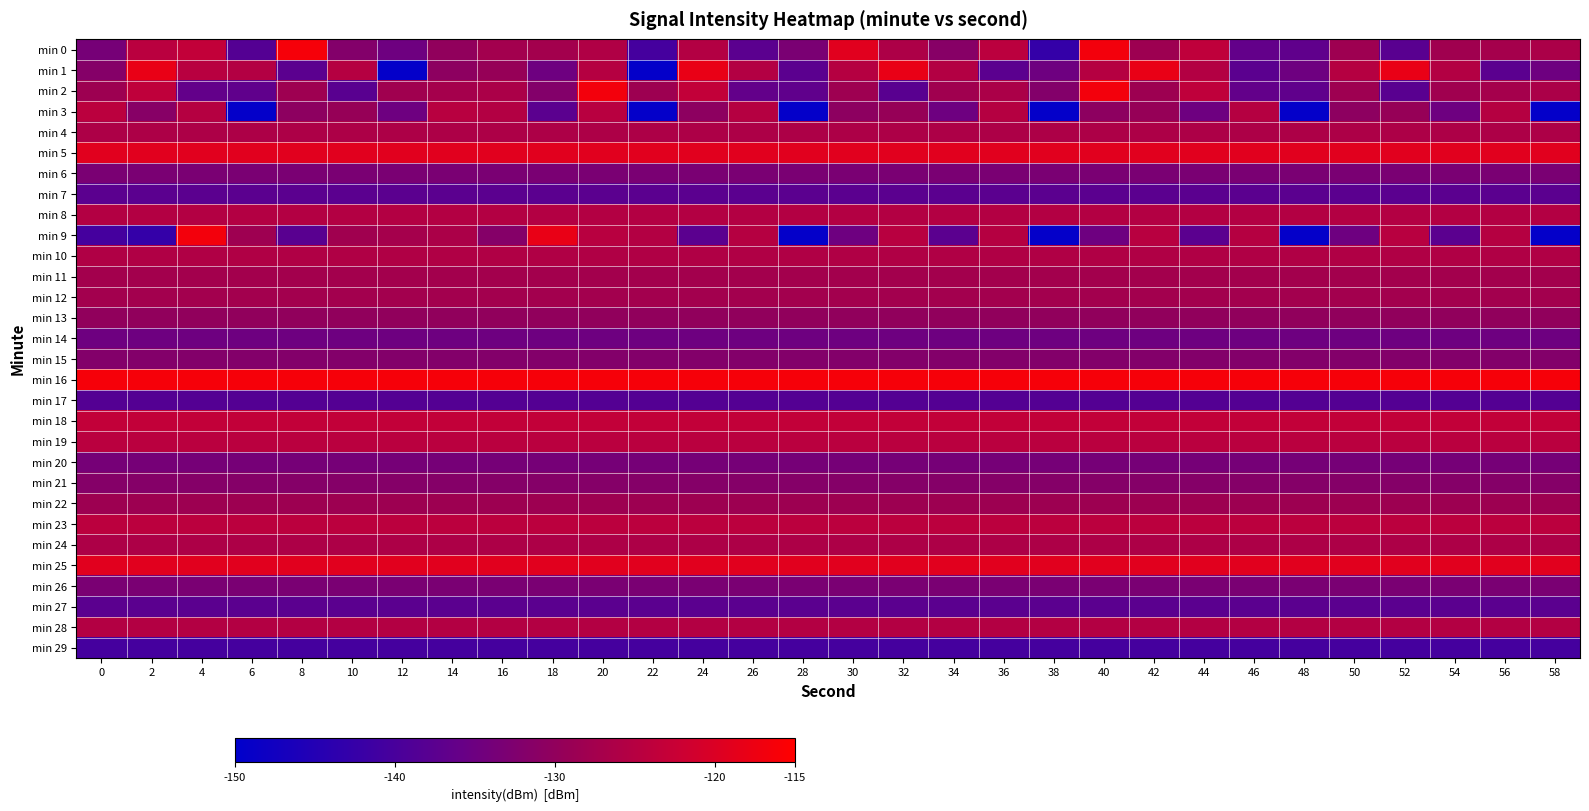

Reading left to right, list all the values displayed in this chart.

min 0: 0=-133.7	2=-124.5	4=-123.4	6=-138.5	8=-116.3	10=-131.9	12=-134.8	14=-129.9	16=-127.6	18=-127.5	20=-125.9	22=-140.5	24=-125.3	26=-137.5	28=-133.2	30=-119.1	32=-126.2	34=-131.3	36=-124.3	38=-142.6	40=-116.7	42=-128.4	44=-123.8	46=-136.4	48=-136.7	50=-128.2	52=-137.6	54=-127.9	56=-127.3	58=-126.4
min 1: 0=-131.6	2=-118.1	4=-124.8	6=-125.3	8=-137.5	10=-125.0	12=-149.4	14=-130.5	16=-129.3	18=-134.9	20=-125.0	22=-149.4	24=-118.1	26=-125.3	28=-137.5	30=-125.0	32=-118.1	34=-125.3	36=-137.5	38=-134.9	40=-125.0	42=-118.1	44=-125.3	46=-137.5	48=-134.9	50=-125.0	52=-118.1	54=-125.3	56=-137.5	58=-134.9
min 2: 0=-128.4	2=-123.8	4=-136.4	6=-136.7	8=-128.2	10=-137.6	12=-127.9	14=-127.3	16=-126.4	18=-131.9	20=-116.7	22=-128.4	24=-123.4	26=-136.4	28=-136.7	30=-128.2	32=-137.6	34=-127.9	36=-126.4	38=-131.9	40=-116.7	42=-128.4	44=-123.8	46=-136.4	48=-136.7	50=-128.2	52=-137.6	54=-127.9	56=-127.3	58=-126.4
min 3: 0=-124.3	2=-131.3	4=-125.0	6=-149.4	8=-130.5	10=-129.3	12=-134.9	14=-124.8	16=-125.3	18=-137.5	20=-124.8	22=-149.4	24=-130.5	26=-125.0	28=-149.4	30=-130.5	32=-129.3	34=-134.9	36=-125.0	38=-149.4	40=-130.5	42=-129.3	44=-134.9	46=-125.0	48=-149.4	50=-130.5	52=-129.3	54=-134.9	56=-125.0	58=-149.4
min 4: 0=-126.2	2=-126.2	4=-126.2	6=-126.2	8=-126.2	10=-126.2	12=-126.2	14=-126.2	16=-126.2	18=-126.2	20=-126.2	22=-126.2	24=-126.2	26=-126.2	28=-126.2	30=-126.2	32=-126.2	34=-126.2	36=-126.2	38=-126.2	40=-126.2	42=-126.2	44=-126.2	46=-126.2	48=-126.2	50=-126.2	52=-126.2	54=-126.2	56=-126.2	58=-126.2
min 5: 0=-119.1	2=-119.1	4=-119.1	6=-119.1	8=-119.1	10=-119.1	12=-119.1	14=-119.1	16=-119.1	18=-119.1	20=-119.1	22=-119.1	24=-119.1	26=-119.1	28=-119.1	30=-119.1	32=-119.1	34=-119.1	36=-119.1	38=-119.1	40=-119.1	42=-119.1	44=-119.1	46=-119.1	48=-119.1	50=-119.1	52=-119.1	54=-119.1	56=-119.1	58=-119.1
min 6: 0=-133.2	2=-133.2	4=-133.2	6=-133.2	8=-133.2	10=-133.2	12=-133.2	14=-133.2	16=-133.2	18=-133.2	20=-133.2	22=-133.2	24=-133.2	26=-133.2	28=-133.2	30=-133.2	32=-133.2	34=-133.2	36=-133.2	38=-133.2	40=-133.2	42=-133.2	44=-133.2	46=-133.2	48=-133.2	50=-133.2	52=-133.2	54=-133.2	56=-133.2	58=-133.2
min 7: 0=-137.5	2=-137.5	4=-137.5	6=-137.5	8=-137.5	10=-137.5	12=-137.5	14=-137.5	16=-137.5	18=-137.5	20=-137.5	22=-137.5	24=-137.5	26=-137.5	28=-137.5	30=-137.5	32=-137.5	34=-137.5	36=-137.5	38=-137.5	40=-137.5	42=-137.5	44=-137.5	46=-137.5	48=-137.5	50=-137.5	52=-137.5	54=-137.5	56=-137.5	58=-137.5
min 8: 0=-125.3	2=-125.3	4=-125.3	6=-125.3	8=-125.3	10=-125.3	12=-125.3	14=-125.3	16=-125.3	18=-125.3	20=-125.3	22=-125.3	24=-125.3	26=-125.3	28=-125.3	30=-125.3	32=-125.3	34=-125.3	36=-125.3	38=-125.3	40=-125.3	42=-125.3	44=-125.3	46=-125.3	48=-125.3	50=-125.3	52=-125.3	54=-125.3	56=-125.3	58=-125.3
min 9: 0=-140.5	2=-142.6	4=-116.7	6=-128.2	8=-137.6	10=-127.9	12=-127.3	14=-126.4	16=-131.6	18=-118.1	20=-124.8	22=-125.3	24=-137.5	26=-125.0	28=-149.4	30=-134.9	32=-124.8	34=-137.5	36=-125.0	38=-149.4	40=-134.9	42=-124.8	44=-137.5	46=-125.0	48=-149.4	50=-134.9	52=-124.8	54=-137.5	56=-125.0	58=-149.4
min 10: 0=-125.9	2=-125.9	4=-125.9	6=-125.9	8=-125.9	10=-125.9	12=-125.9	14=-125.9	16=-125.9	18=-125.9	20=-125.9	22=-125.9	24=-125.9	26=-125.9	28=-125.9	30=-125.9	32=-125.9	34=-125.9	36=-125.9	38=-125.9	40=-125.9	42=-125.9	44=-125.9	46=-125.9	48=-125.9	50=-125.9	52=-125.9	54=-125.9	56=-125.9	58=-125.9
min 11: 0=-127.5	2=-127.5	4=-127.5	6=-127.5	8=-127.5	10=-127.5	12=-127.5	14=-127.5	16=-127.5	18=-127.5	20=-127.5	22=-127.5	24=-127.5	26=-127.5	28=-127.5	30=-127.5	32=-127.5	34=-127.5	36=-127.5	38=-127.5	40=-127.5	42=-127.5	44=-127.5	46=-127.5	48=-127.5	50=-127.5	52=-127.5	54=-127.5	56=-127.5	58=-127.5
min 12: 0=-127.6	2=-127.6	4=-127.6	6=-127.6	8=-127.6	10=-127.6	12=-127.6	14=-127.6	16=-127.6	18=-127.6	20=-127.6	22=-127.6	24=-127.6	26=-127.6	28=-127.6	30=-127.6	32=-127.6	34=-127.6	36=-127.6	38=-127.6	40=-127.6	42=-127.6	44=-127.6	46=-127.6	48=-127.6	50=-127.6	52=-127.6	54=-127.6	56=-127.6	58=-127.6
min 13: 0=-129.9	2=-129.9	4=-129.9	6=-129.9	8=-129.9	10=-129.9	12=-129.9	14=-129.9	16=-129.9	18=-129.9	20=-129.9	22=-129.9	24=-129.9	26=-129.9	28=-129.9	30=-129.9	32=-129.9	34=-129.9	36=-129.9	38=-129.9	40=-129.9	42=-129.9	44=-129.9	46=-129.9	48=-129.9	50=-129.9	52=-129.9	54=-129.9	56=-129.9	58=-129.9
min 14: 0=-134.8	2=-134.8	4=-134.8	6=-134.8	8=-134.8	10=-134.8	12=-134.8	14=-134.8	16=-134.8	18=-134.8	20=-134.8	22=-134.8	24=-134.8	26=-134.8	28=-134.8	30=-134.8	32=-134.8	34=-134.8	36=-134.8	38=-134.8	40=-134.8	42=-134.8	44=-134.8	46=-134.8	48=-134.8	50=-134.8	52=-134.8	54=-134.8	56=-134.8	58=-134.8
min 15: 0=-131.9	2=-131.9	4=-131.9	6=-131.9	8=-131.9	10=-131.9	12=-131.9	14=-131.9	16=-131.9	18=-131.9	20=-131.9	22=-131.9	24=-131.9	26=-131.9	28=-131.9	30=-131.9	32=-131.9	34=-131.9	36=-131.9	38=-131.9	40=-131.9	42=-131.9	44=-131.9	46=-131.9	48=-131.9	50=-131.9	52=-131.9	54=-131.9	56=-131.9	58=-131.9
min 16: 0=-116.3	2=-116.3	4=-116.3	6=-116.3	8=-116.3	10=-116.3	12=-116.3	14=-116.3	16=-116.3	18=-116.3	20=-116.3	22=-116.3	24=-116.3	26=-116.3	28=-116.3	30=-116.3	32=-116.3	34=-116.3	36=-116.3	38=-116.3	40=-116.3	42=-116.3	44=-116.3	46=-116.3	48=-116.3	50=-116.3	52=-116.3	54=-116.3	56=-116.3	58=-116.3
min 17: 0=-138.5	2=-138.5	4=-138.5	6=-138.5	8=-138.5	10=-138.5	12=-138.5	14=-138.5	16=-138.5	18=-138.5	20=-138.5	22=-138.5	24=-138.5	26=-138.5	28=-138.5	30=-138.5	32=-138.5	34=-138.5	36=-138.5	38=-138.5	40=-138.5	42=-138.5	44=-138.5	46=-138.5	48=-138.5	50=-138.5	52=-138.5	54=-138.5	56=-138.5	58=-138.5
min 18: 0=-123.4	2=-123.4	4=-123.4	6=-123.4	8=-123.4	10=-123.4	12=-123.4	14=-123.4	16=-123.4	18=-123.4	20=-123.4	22=-123.4	24=-123.4	26=-123.4	28=-123.4	30=-123.4	32=-123.4	34=-123.4	36=-123.4	38=-123.4	40=-123.4	42=-123.4	44=-123.4	46=-123.4	48=-123.4	50=-123.4	52=-123.4	54=-123.4	56=-123.4	58=-123.4
min 19: 0=-124.5	2=-124.5	4=-124.5	6=-124.5	8=-124.5	10=-124.5	12=-124.5	14=-124.5	16=-124.5	18=-124.5	20=-124.5	22=-124.5	24=-124.5	26=-124.5	28=-124.5	30=-124.5	32=-124.5	34=-124.5	36=-124.5	38=-124.5	40=-124.5	42=-124.5	44=-124.5	46=-124.5	48=-124.5	50=-124.5	52=-124.5	54=-124.5	56=-124.5	58=-124.5
min 20: 0=-133.7	2=-133.7	4=-133.7	6=-133.7	8=-133.7	10=-133.7	12=-133.7	14=-133.7	16=-133.7	18=-133.7	20=-133.7	22=-133.7	24=-133.7	26=-133.7	28=-133.7	30=-133.7	32=-133.7	34=-133.7	36=-133.7	38=-133.7	40=-133.7	42=-133.7	44=-133.7	46=-133.7	48=-133.7	50=-133.7	52=-133.7	54=-133.7	56=-133.7	58=-133.7
min 21: 0=-131.6	2=-131.6	4=-131.6	6=-131.6	8=-131.6	10=-131.6	12=-131.6	14=-131.6	16=-131.6	18=-131.6	20=-131.6	22=-131.6	24=-131.6	26=-131.6	28=-131.6	30=-131.6	32=-131.6	34=-131.6	36=-131.6	38=-131.6	40=-131.6	42=-131.6	44=-131.6	46=-131.6	48=-131.6	50=-131.6	52=-131.6	54=-131.6	56=-131.6	58=-131.6
min 22: 0=-128.4	2=-128.4	4=-128.4	6=-128.4	8=-128.4	10=-128.4	12=-128.4	14=-128.4	16=-128.4	18=-128.4	20=-128.4	22=-128.4	24=-128.4	26=-128.4	28=-128.4	30=-128.4	32=-128.4	34=-128.4	36=-128.4	38=-128.4	40=-128.4	42=-128.4	44=-128.4	46=-128.4	48=-128.4	50=-128.4	52=-128.4	54=-128.4	56=-128.4	58=-128.4
min 23: 0=-124.3	2=-124.3	4=-124.3	6=-124.3	8=-124.3	10=-124.3	12=-124.3	14=-124.3	16=-124.3	18=-124.3	20=-124.3	22=-124.3	24=-124.3	26=-124.3	28=-124.3	30=-124.3	32=-124.3	34=-124.3	36=-124.3	38=-124.3	40=-124.3	42=-124.3	44=-124.3	46=-124.3	48=-124.3	50=-124.3	52=-124.3	54=-124.3	56=-124.3	58=-124.3
min 24: 0=-126.2	2=-126.2	4=-126.2	6=-126.2	8=-126.2	10=-126.2	12=-126.2	14=-126.2	16=-126.2	18=-126.2	20=-126.2	22=-126.2	24=-126.2	26=-126.2	28=-126.2	30=-126.2	32=-126.2	34=-126.2	36=-126.2	38=-126.2	40=-126.2	42=-126.2	44=-126.2	46=-126.2	48=-126.2	50=-126.2	52=-126.2	54=-126.2	56=-126.2	58=-126.2
min 25: 0=-119.1	2=-119.1	4=-119.1	6=-119.1	8=-119.1	10=-119.1	12=-119.1	14=-119.1	16=-119.1	18=-119.1	20=-119.1	22=-119.1	24=-119.1	26=-119.1	28=-119.1	30=-119.1	32=-119.1	34=-119.1	36=-119.1	38=-119.1	40=-119.1	42=-119.1	44=-119.1	46=-119.1	48=-119.1	50=-119.1	52=-119.1	54=-119.1	56=-119.1	58=-119.1
min 26: 0=-133.2	2=-133.2	4=-133.2	6=-133.2	8=-133.2	10=-133.2	12=-133.2	14=-133.2	16=-133.2	18=-133.2	20=-133.2	22=-133.2	24=-133.2	26=-133.2	28=-133.2	30=-133.2	32=-133.2	34=-133.2	36=-133.2	38=-133.2	40=-133.2	42=-133.2	44=-133.2	46=-133.2	48=-133.2	50=-133.2	52=-133.2	54=-133.2	56=-133.2	58=-133.2
min 27: 0=-137.5	2=-137.5	4=-137.5	6=-137.5	8=-137.5	10=-137.5	12=-137.5	14=-137.5	16=-137.5	18=-137.5	20=-137.5	22=-137.5	24=-137.5	26=-137.5	28=-137.5	30=-137.5	32=-137.5	34=-137.5	36=-137.5	38=-137.5	40=-137.5	42=-137.5	44=-137.5	46=-137.5	48=-137.5	50=-137.5	52=-137.5	54=-137.5	56=-137.5	58=-137.5
min 28: 0=-125.3	2=-125.3	4=-125.3	6=-125.3	8=-125.3	10=-125.3	12=-125.3	14=-125.3	16=-125.3	18=-125.3	20=-125.3	22=-125.3	24=-125.3	26=-125.3	28=-125.3	30=-125.3	32=-125.3	34=-125.3	36=-125.3	38=-125.3	40=-125.3	42=-125.3	44=-125.3	46=-125.3	48=-125.3	50=-125.3	52=-125.3	54=-125.3	56=-125.3	58=-125.3
min 29: 0=-140.5	2=-140.5	4=-140.5	6=-140.5	8=-140.5	10=-140.5	12=-140.5	14=-140.5	16=-140.5	18=-140.5	20=-140.5	22=-140.5	24=-140.5	26=-140.5	28=-140.5	30=-140.5	32=-140.5	34=-140.5	36=-140.5	38=-140.5	40=-140.5	42=-140.5	44=-140.5	46=-140.5	48=-140.5	50=-140.5	52=-140.5	54=-140.5	56=-140.5	58=-140.5